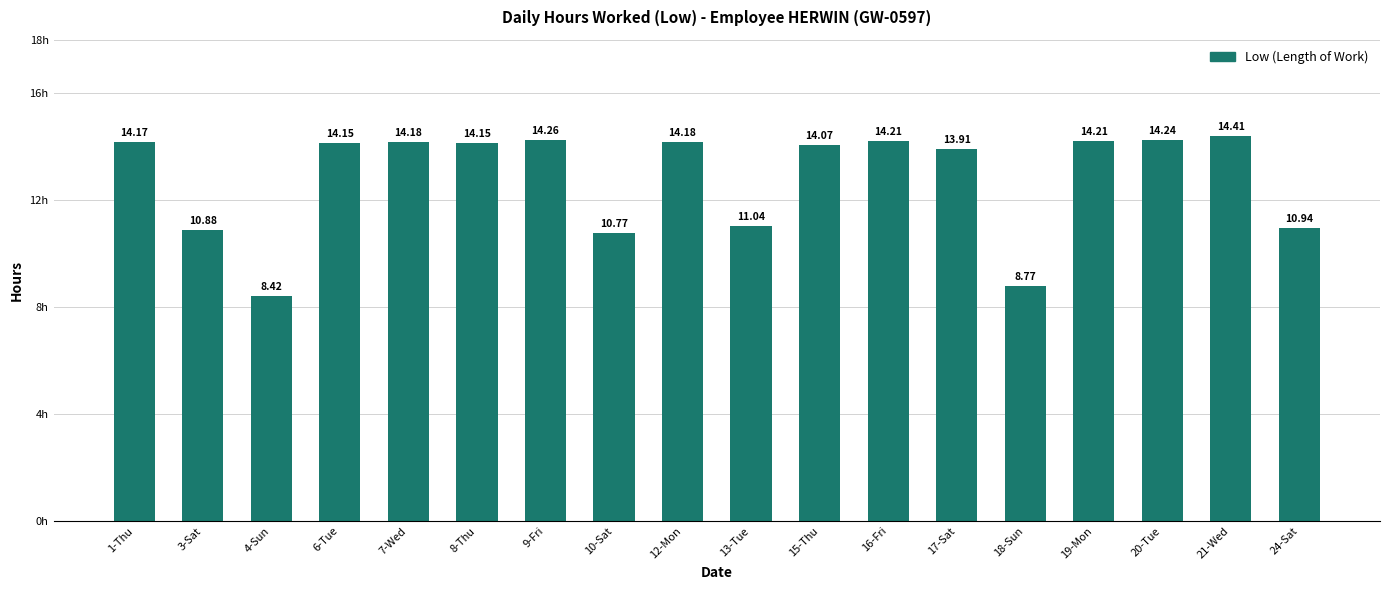

What position from the left is 4-Sun?

3